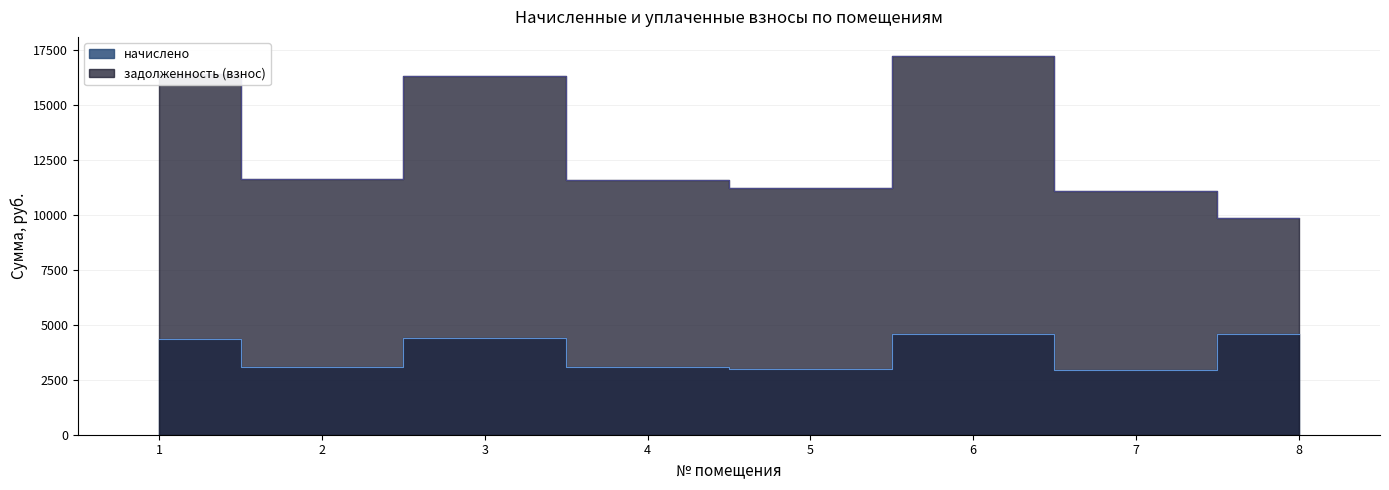

The начислено series shows 2499.3 at 3. True or false?

False